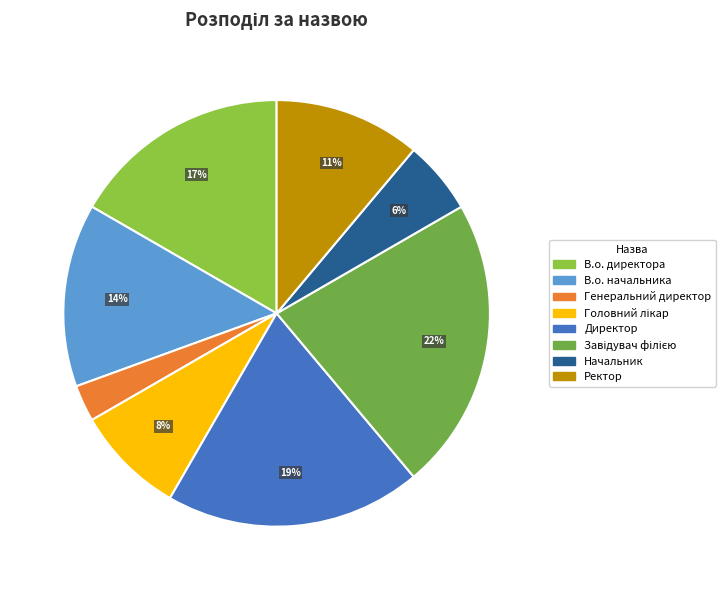

Which has a higher value, Головний лікар or Завідувач філією?

Завідувач філією